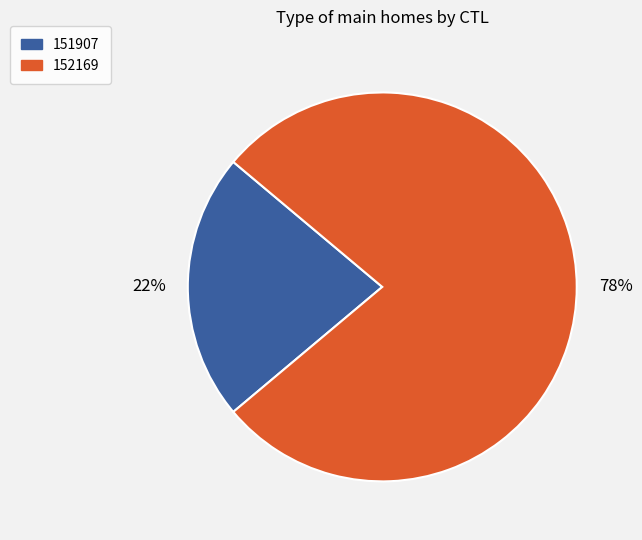

Rank the categories by value from lowest to highest.

151907, 152169